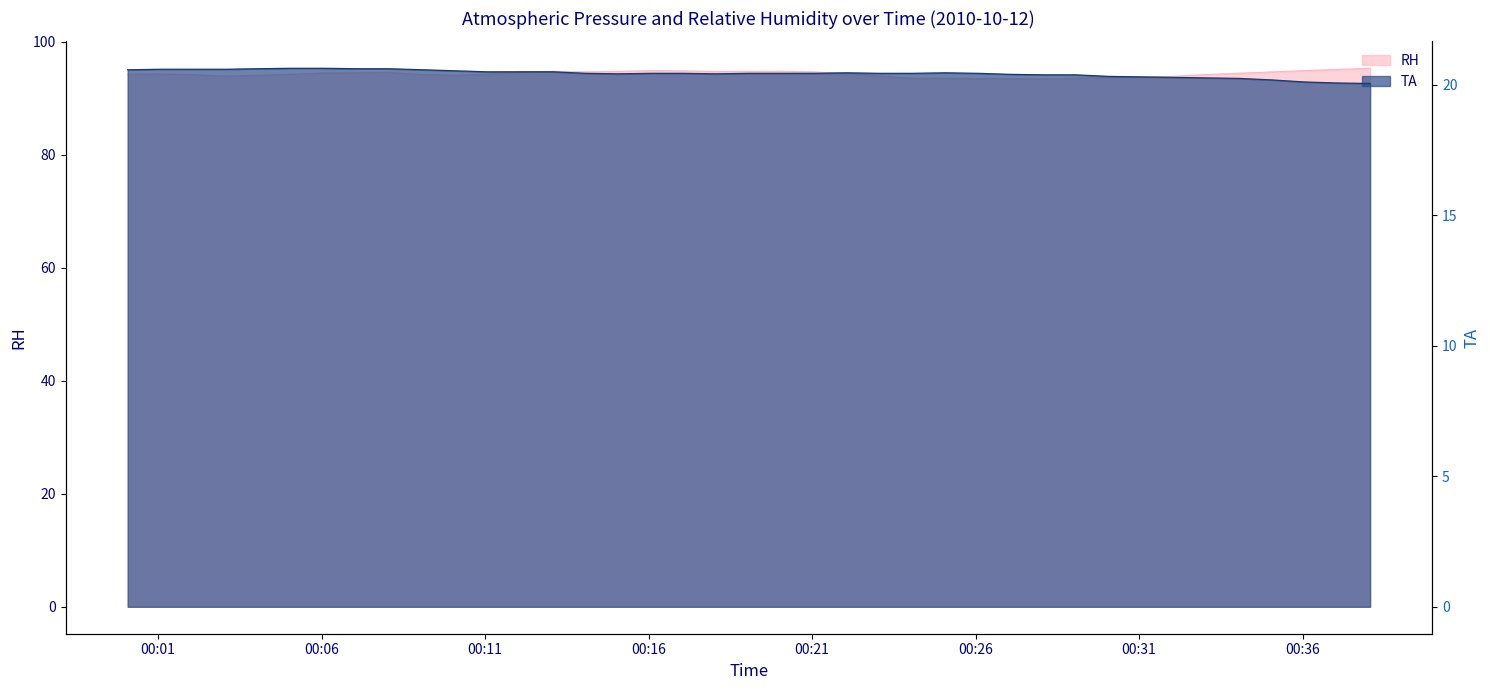

True or false: RH and TA intersect in this chart.

False